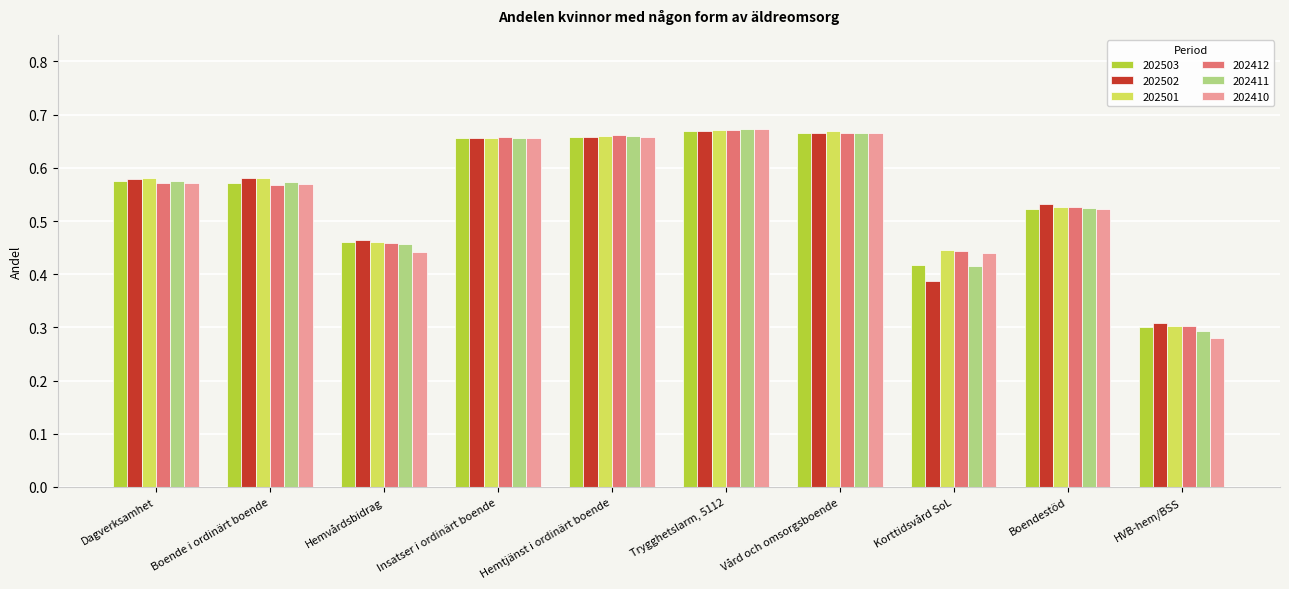

Where is 202412 nearest to the value 0?

HVB-hem/BSS